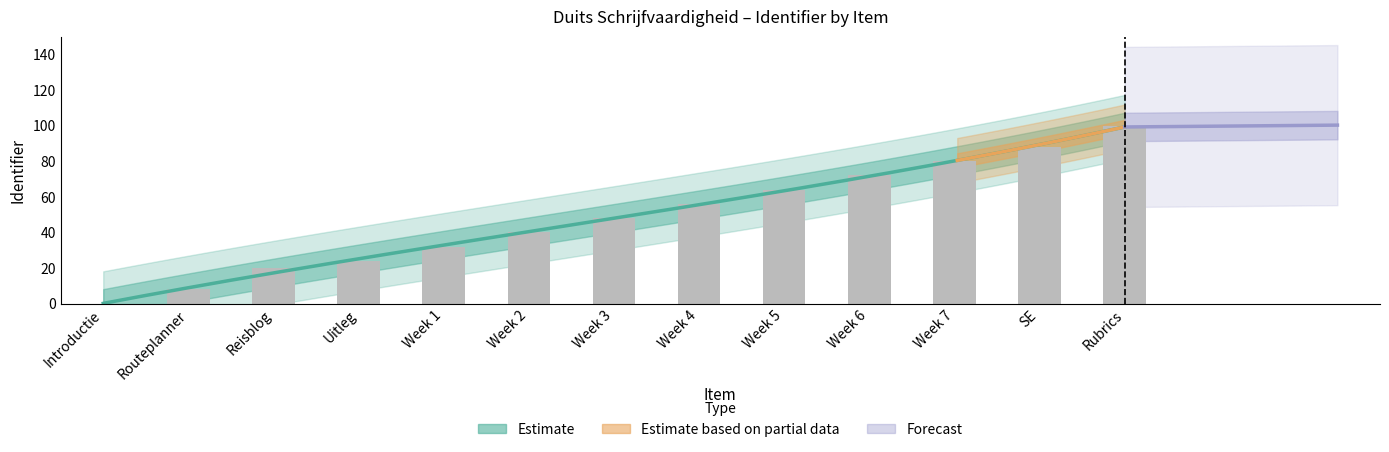

At which label does the data first exceed 48?

Week 4